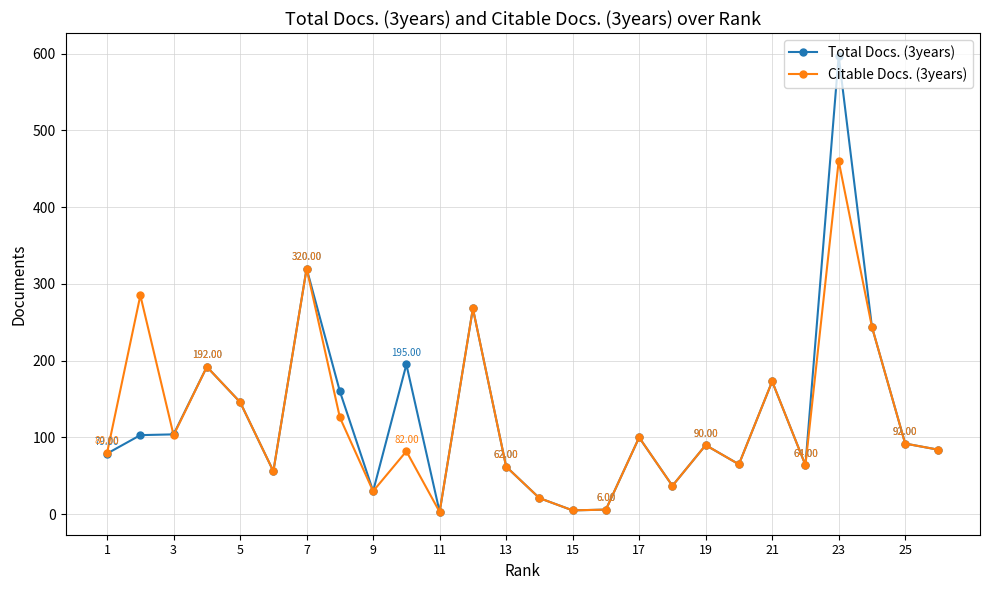

Which series has the largest range (max minus min)?

Total Docs. (3years)